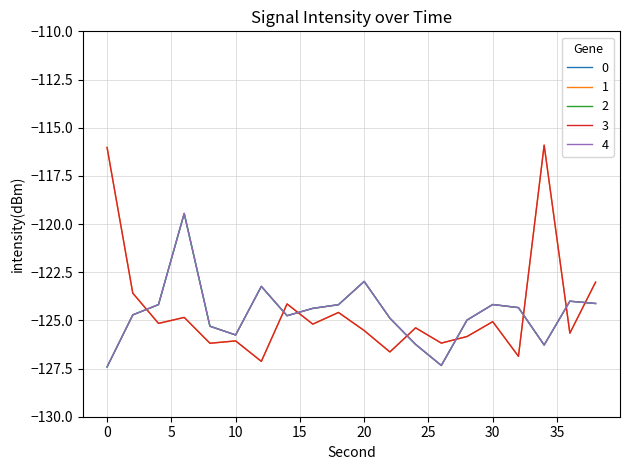

Where does the 4 series first go above -124?

6